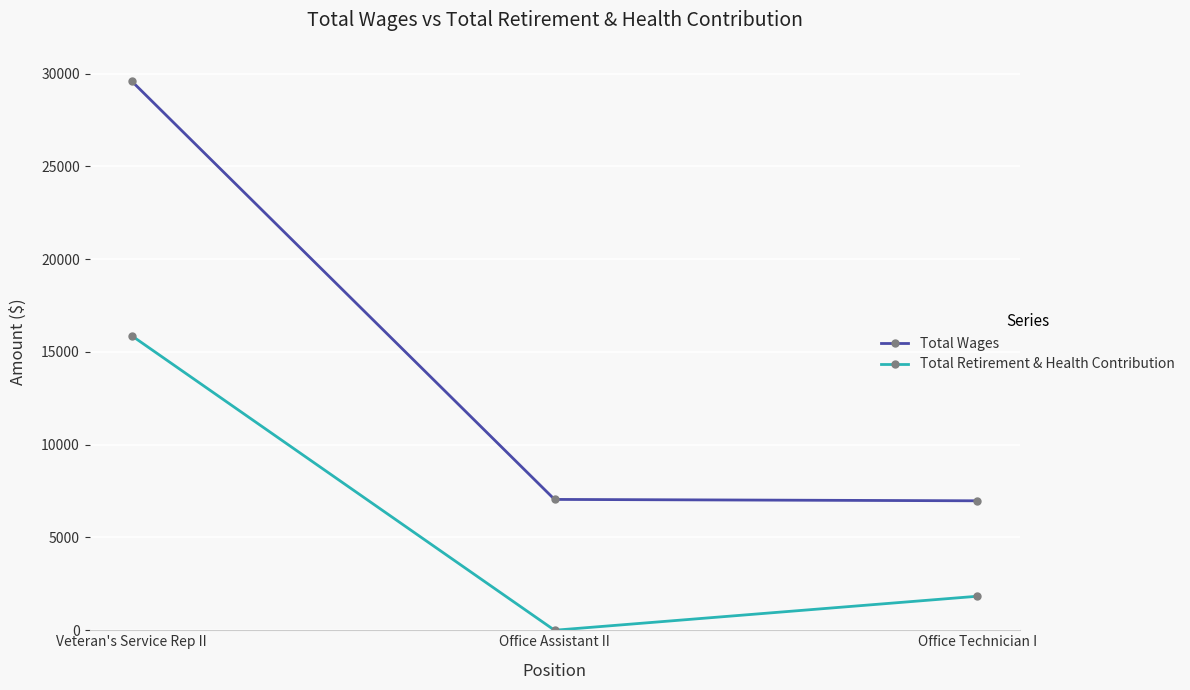

At how many categories does at least one series exceed 12490?

1